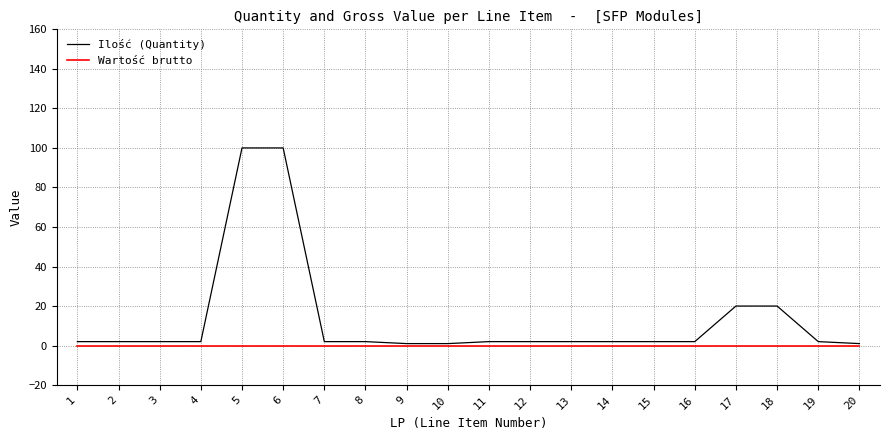

Which series has the largest total across all categories?

Ilość (Quantity)